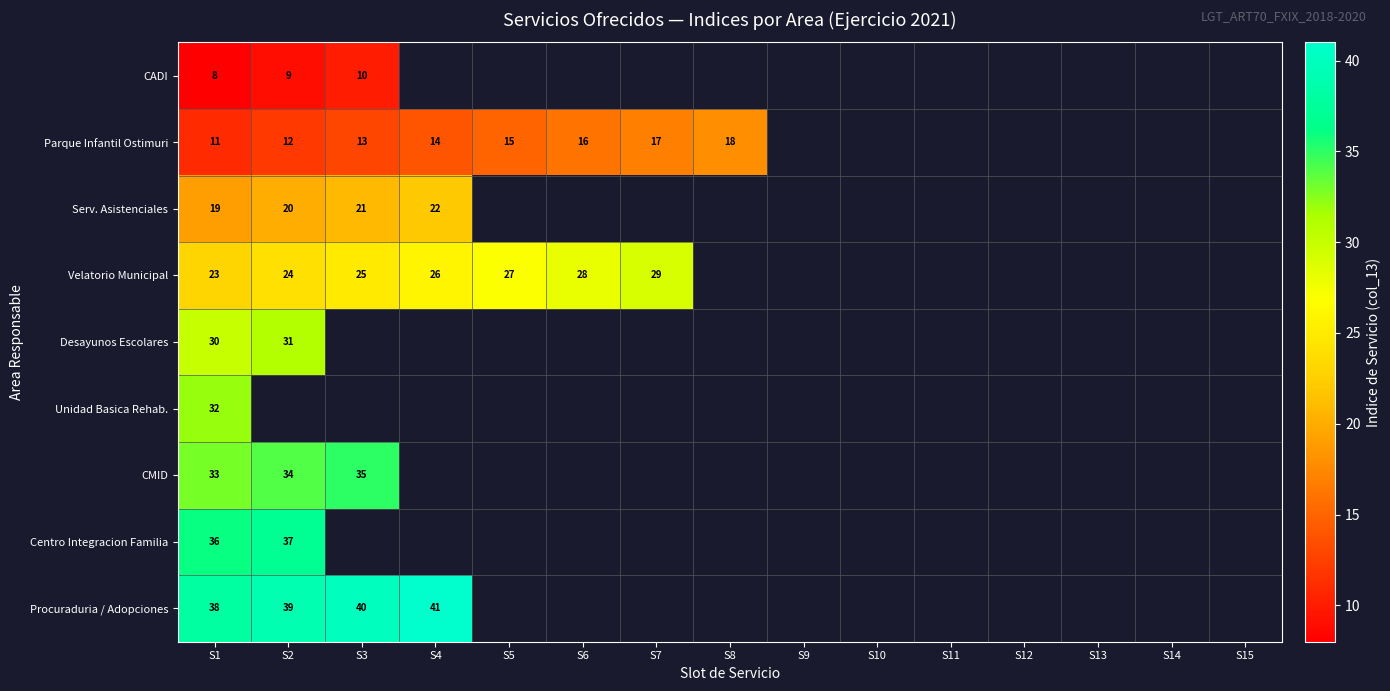

What is the spread (max minus min) of values at S1?

30